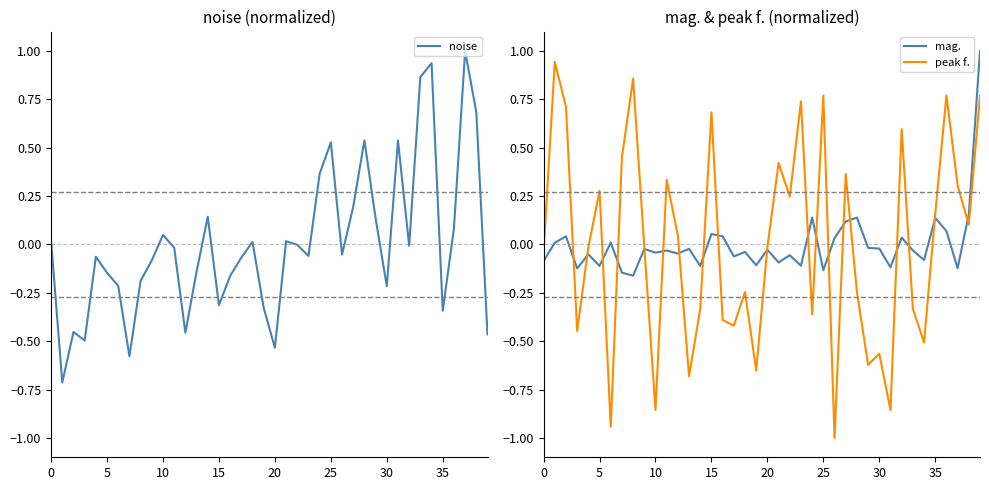

Is it true that peak f. equals -0.9 at 31?

True